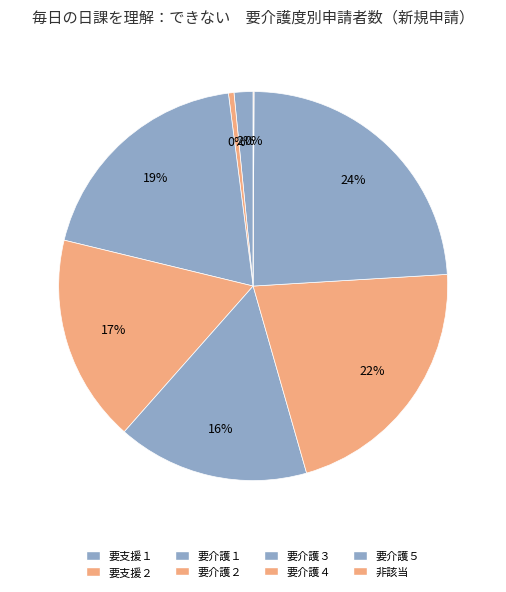

Which slice is the smallest?

非該当